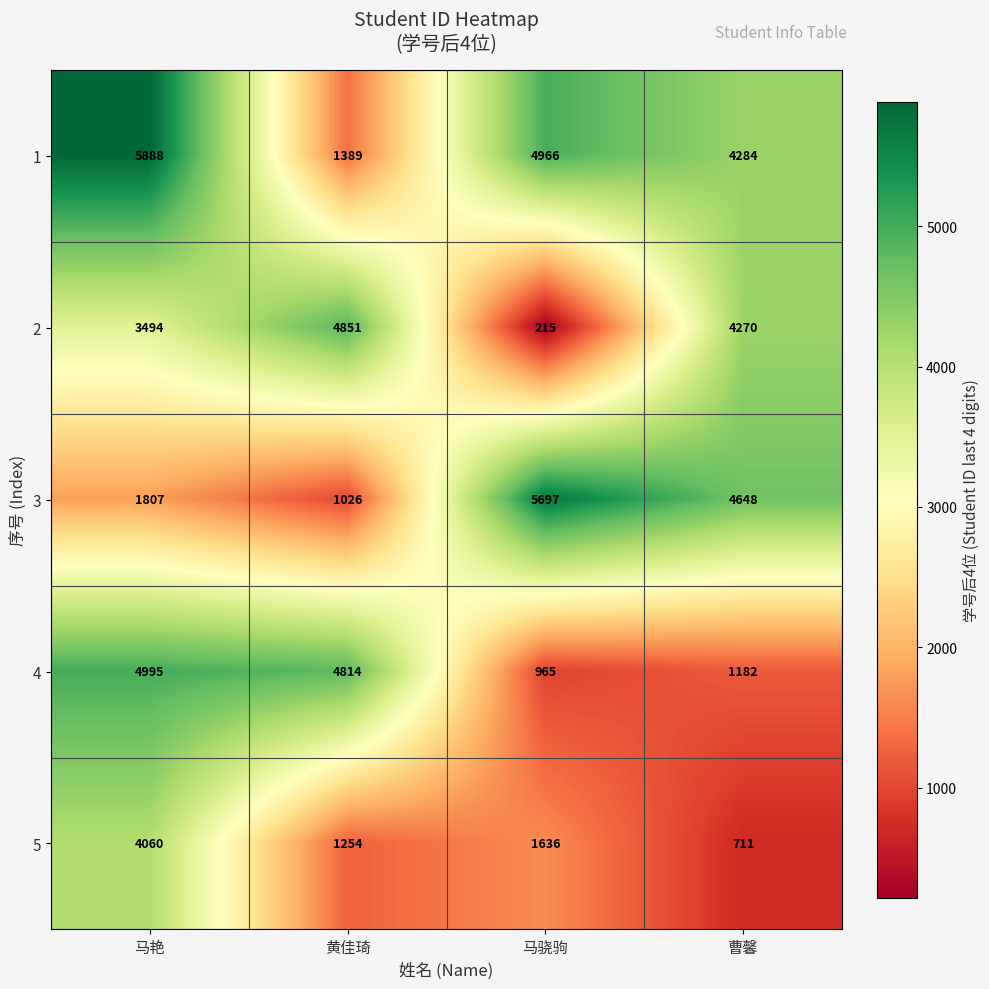

Rank the series at 曹馨 from highest to lowest value.

3, 1, 2, 4, 5